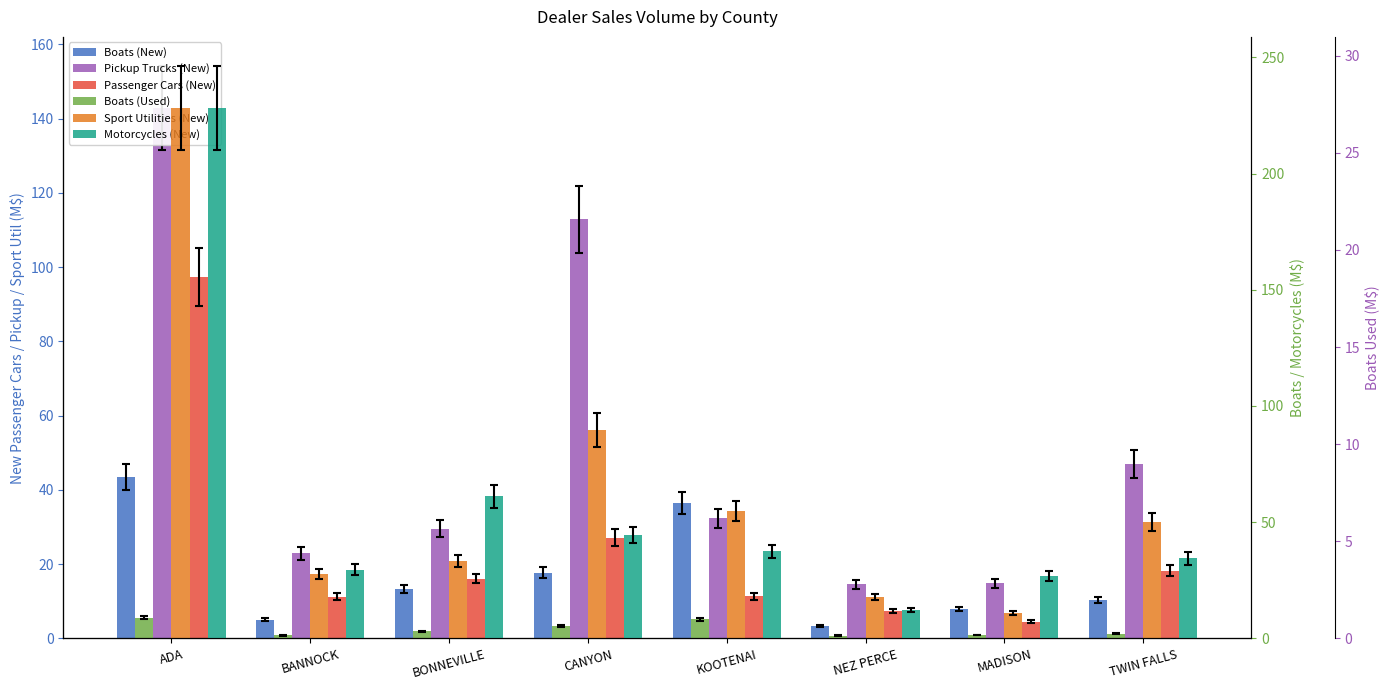

Reading left to right, what are all the values shown in this chart?

Boats (New): ADA=43.6	BANNOCK=5.1	BONNEVILLE=13.4	CANYON=17.7	KOOTENAI=36.5	NEZ PERCE=3.3	MADISON=7.9	TWIN FALLS=10.4
Pickup Trucks (New): ADA=142.9	BANNOCK=22.9	BONNEVILLE=29.6	CANYON=112.9	KOOTENAI=32.4	NEZ PERCE=14.6	MADISON=14.9	TWIN FALLS=47.1
Passenger Cars (New): ADA=97.4	BANNOCK=11.3	BONNEVILLE=16.1	CANYON=27.2	KOOTENAI=11.4	NEZ PERCE=7.5	MADISON=4.5	TWIN FALLS=18.2
Boats (Used): ADA=9.0	BANNOCK=1.3	BONNEVILLE=3.0	CANYON=5.2	KOOTENAI=8.2	NEZ PERCE=1.2	MADISON=1.4	TWIN FALLS=2.1
Sport Utilities (New): ADA=228.2	BANNOCK=27.6	BONNEVILLE=33.4	CANYON=89.7	KOOTENAI=54.8	NEZ PERCE=17.9	MADISON=10.8	TWIN FALLS=50.1
Motorcycles (New): ADA=27.3	BANNOCK=3.5	BONNEVILLE=7.3	CANYON=5.3	KOOTENAI=4.5	NEZ PERCE=1.5	MADISON=3.2	TWIN FALLS=4.1